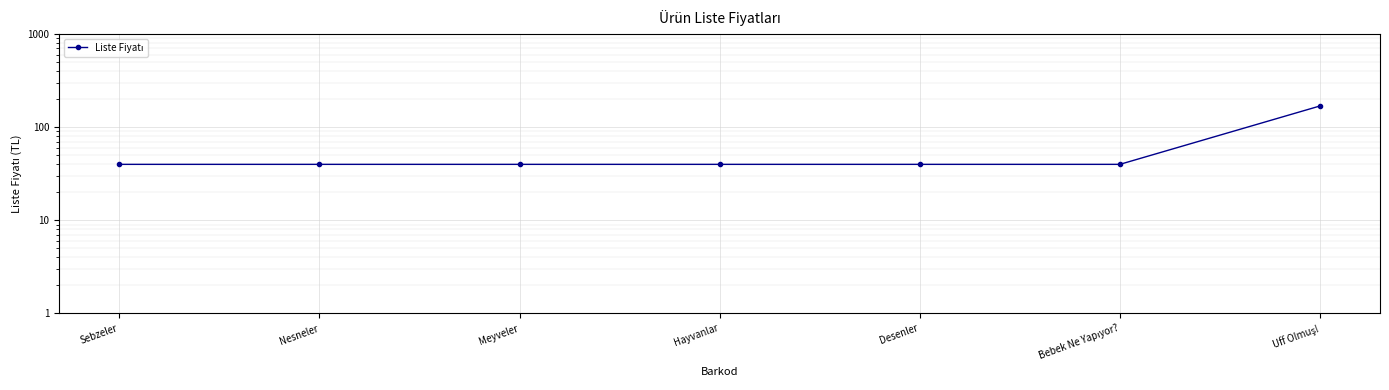

What is the label of the 1st point from the left?

Sebzeler